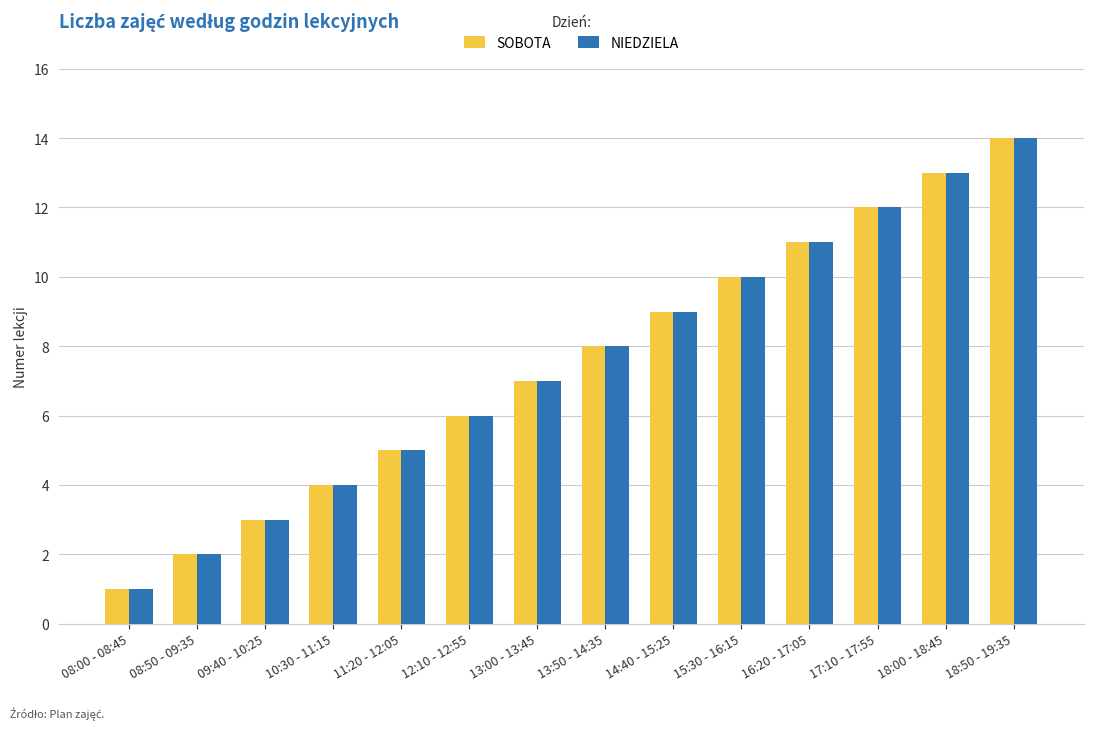

What is the sum of all SOBOTA values?

105